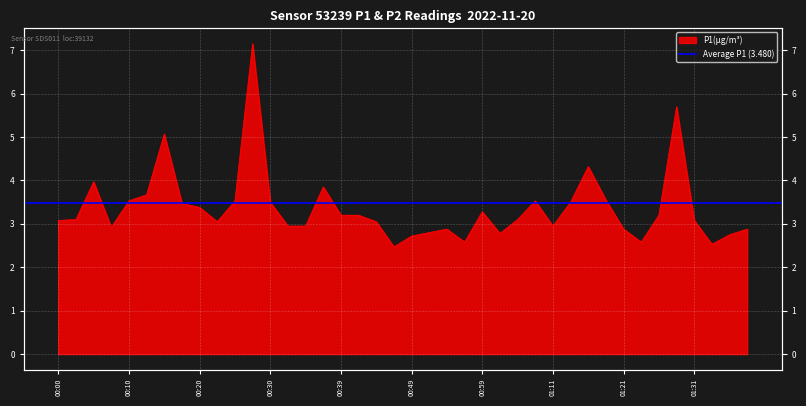

Reading left to right, what are all the values shown in this chart?

00:00=3.1	00:03=3.1	00:05=4.0	00:08=2.9	00:10=3.5	00:13=3.7	00:15=5.1	00:17=3.5	00:20=3.4	00:22=3.0	00:25=3.5	00:27=7.2	00:30=3.5	00:32=3.0	00:34=3.0	00:37=3.9	00:39=3.2	00:42=3.2	00:44=3.0	00:47=2.5	00:49=2.7	00:51=2.8	00:54=2.9	00:56=2.6	00:59=3.3	01:01=2.8	01:04=3.1	01:08=3.5	01:11=3.0	01:13=3.5	01:16=4.3	01:18=3.5	01:21=2.9	01:23=2.6	01:26=3.2	01:28=5.7	01:31=3.1	01:33=2.5	01:36=2.8	01:38=2.9